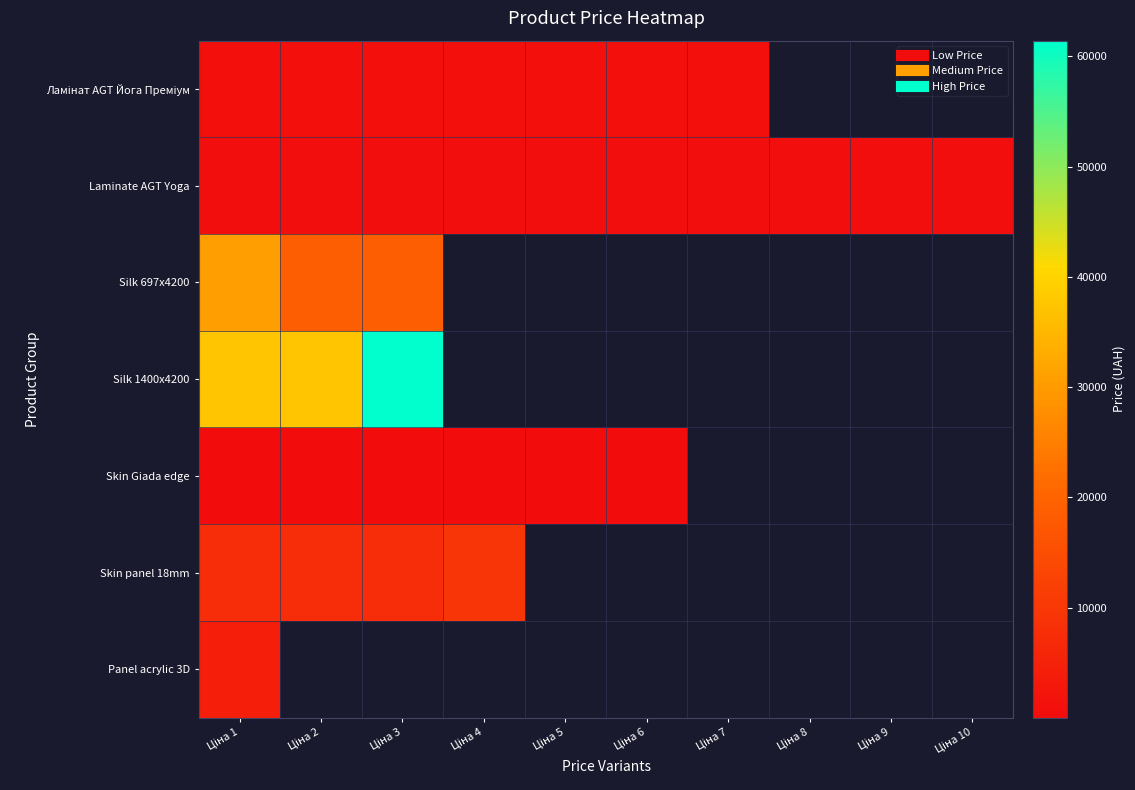

What is the smallest value displayed?

16.0